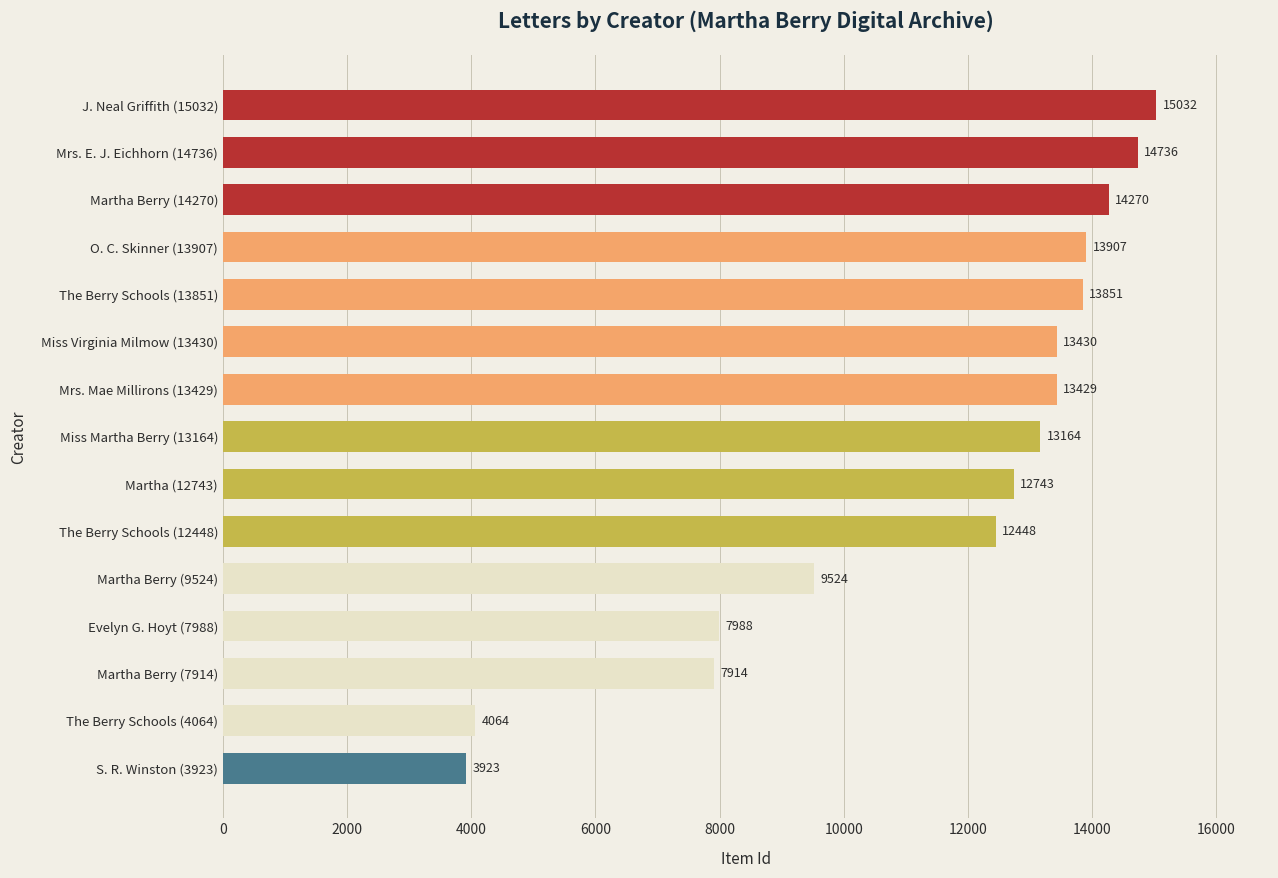

What is the change in value from S. R. Winston (3923) to Miss Martha Berry (13164)?

+9241